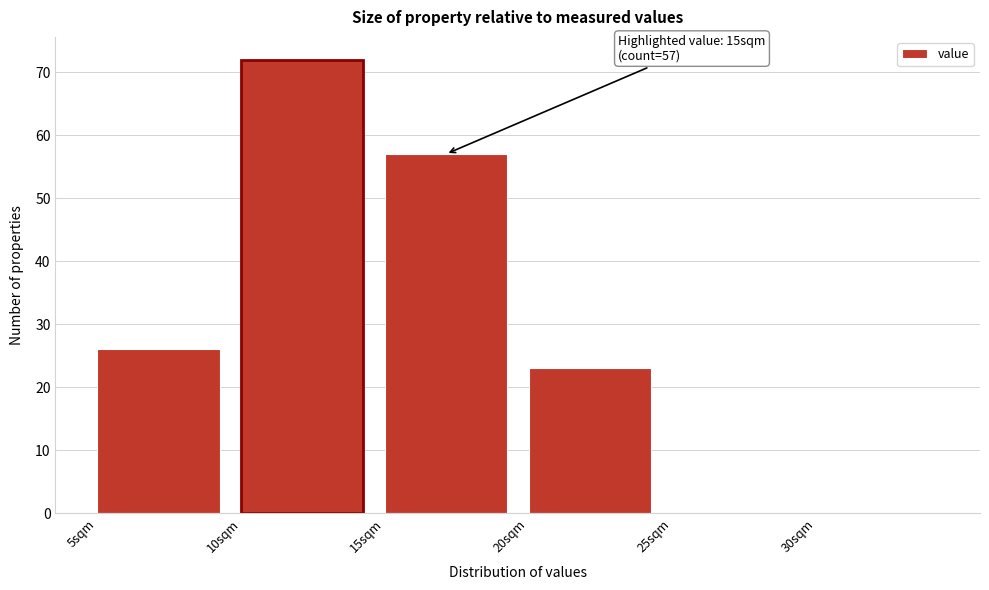

Which range on the x-axis has the tallest bar?

10 to 15